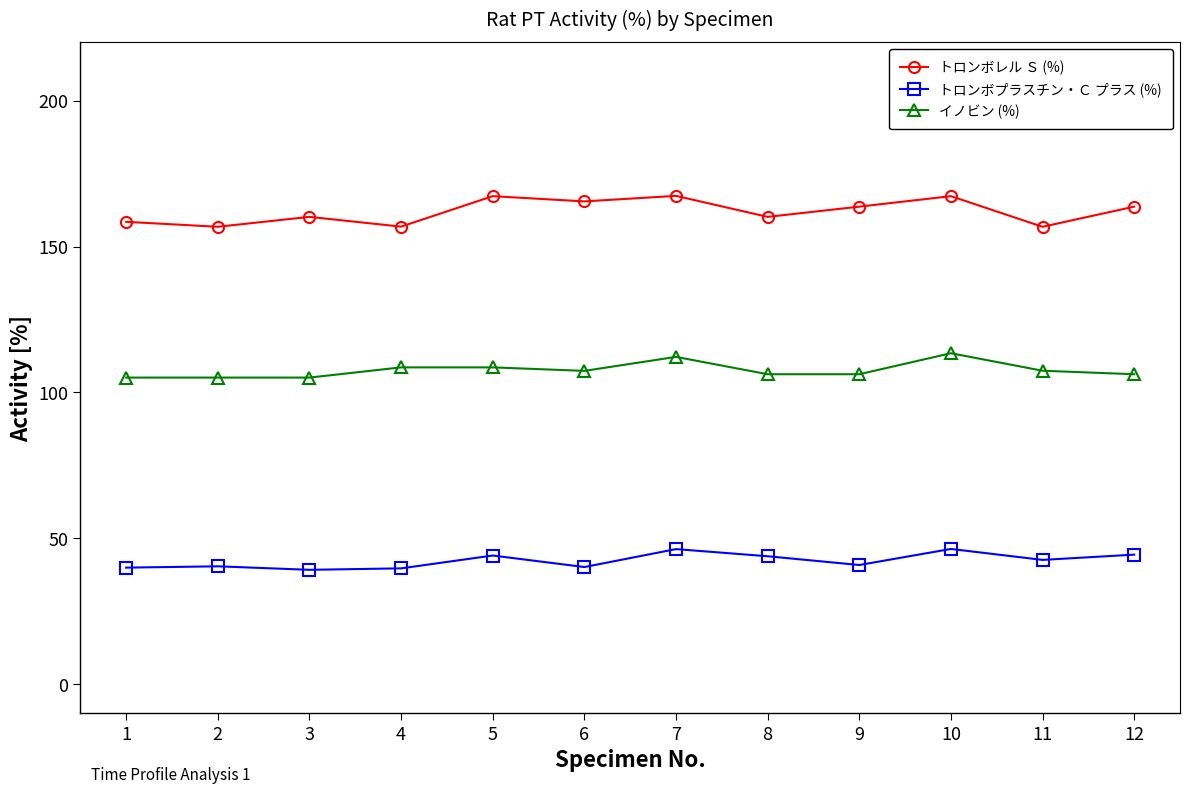

What are all the series names shown in the legend?

トロンボレル Ｓ (%), トロンボプラスチン・Ｃ プラス (%), イノビン (%)